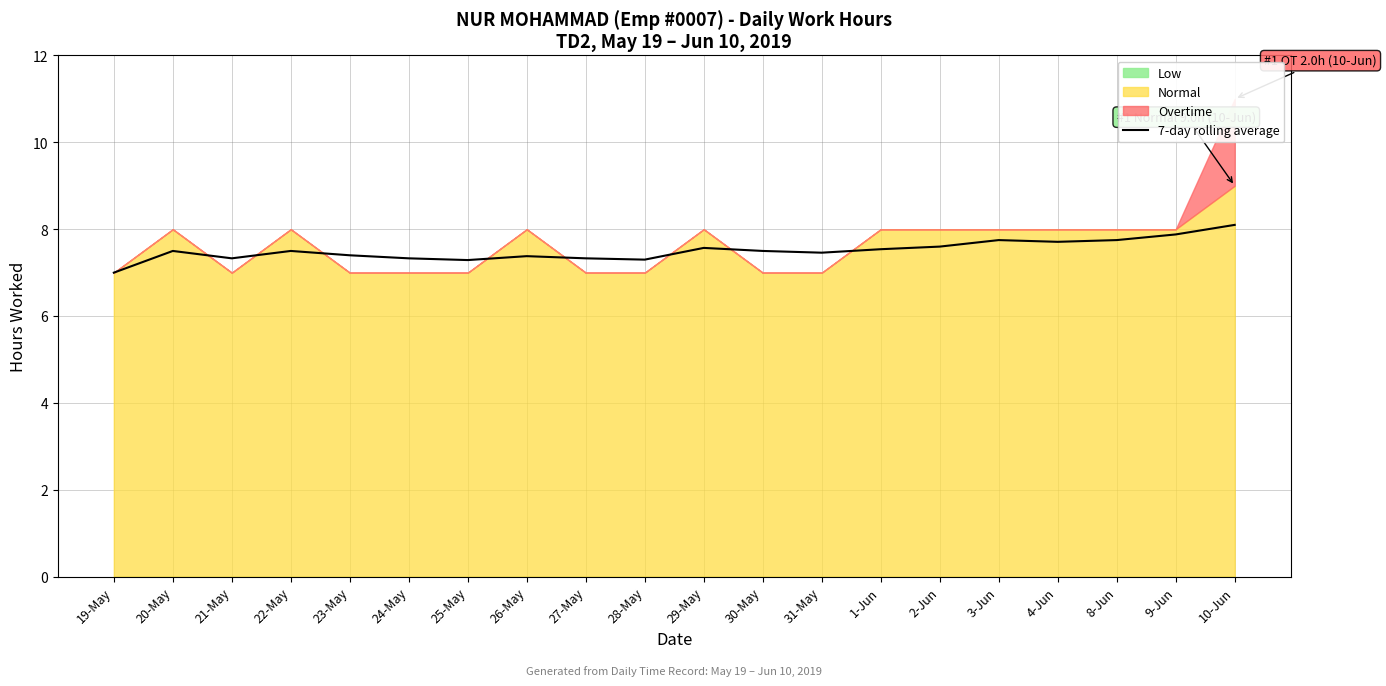

What is the change in value from 25-May to 1-Jun?

+0.2